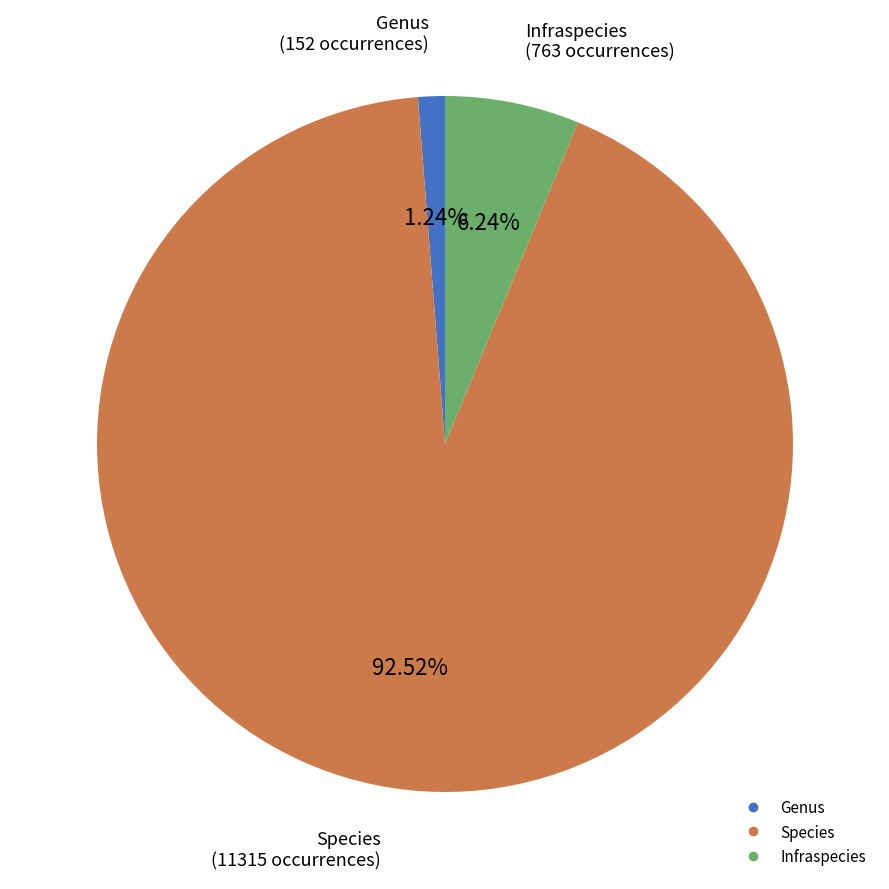

Is it true that Species is 86% of the pie?

False